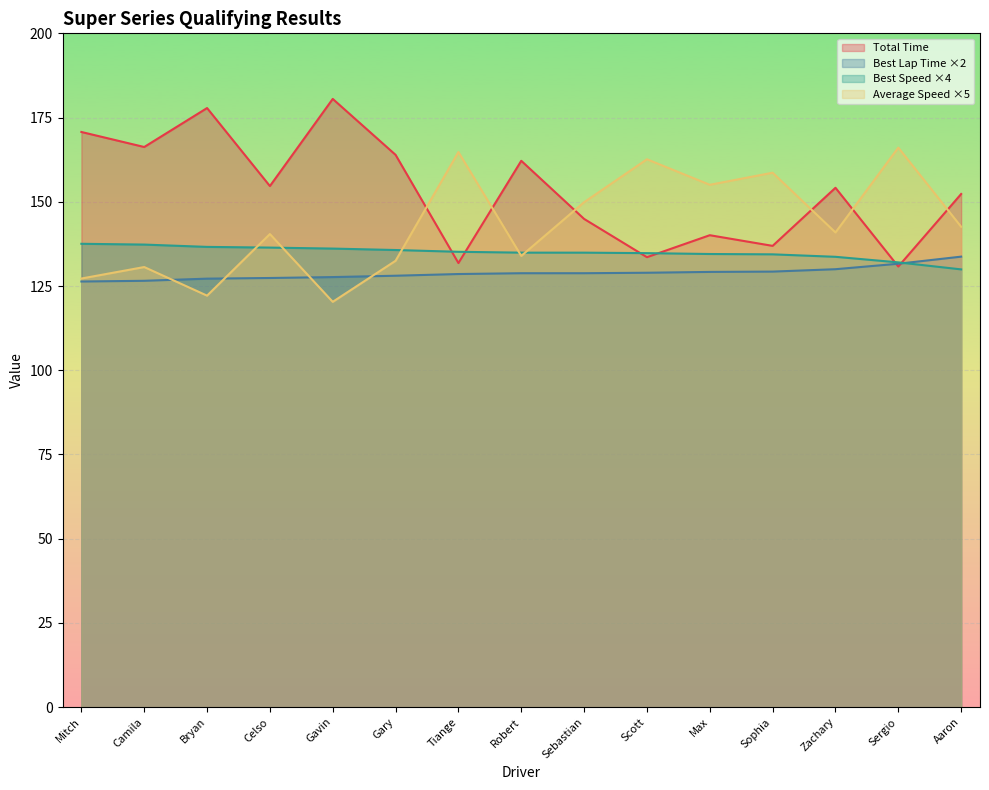

What is the difference between the second highest and second lowest values in the Average Speed series?

42.6